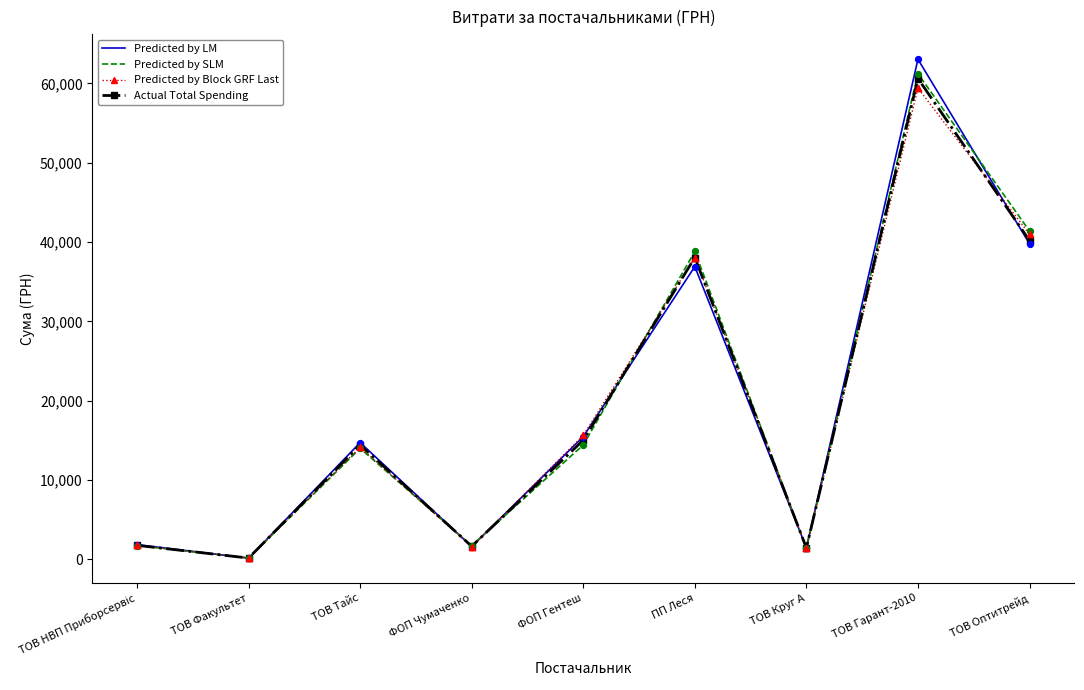

At which category is the sum across all series the highest?

ТОВ Гарант-2010